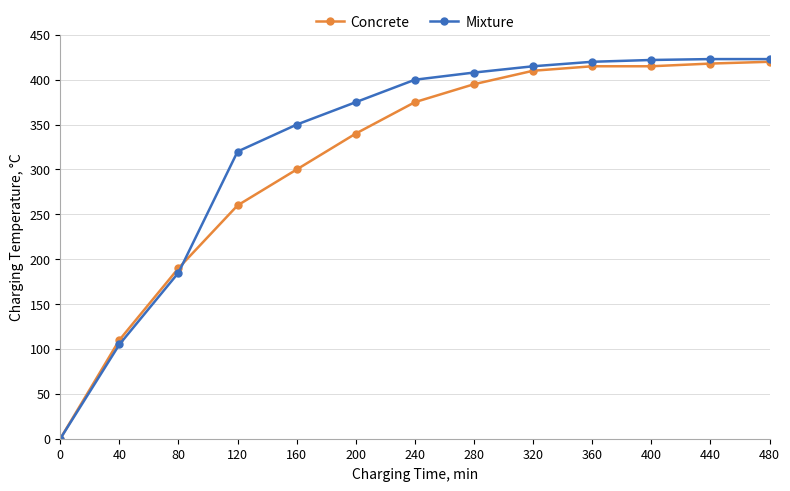

How many values in Mixture are above zero?

12